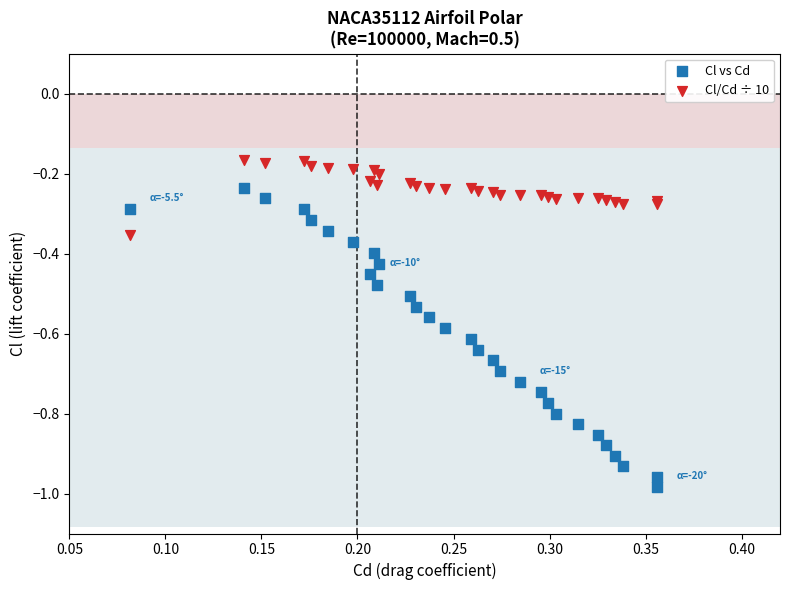

What are all the series names shown in the legend?

Cl vs Cd, Cl/Cd ÷ 10